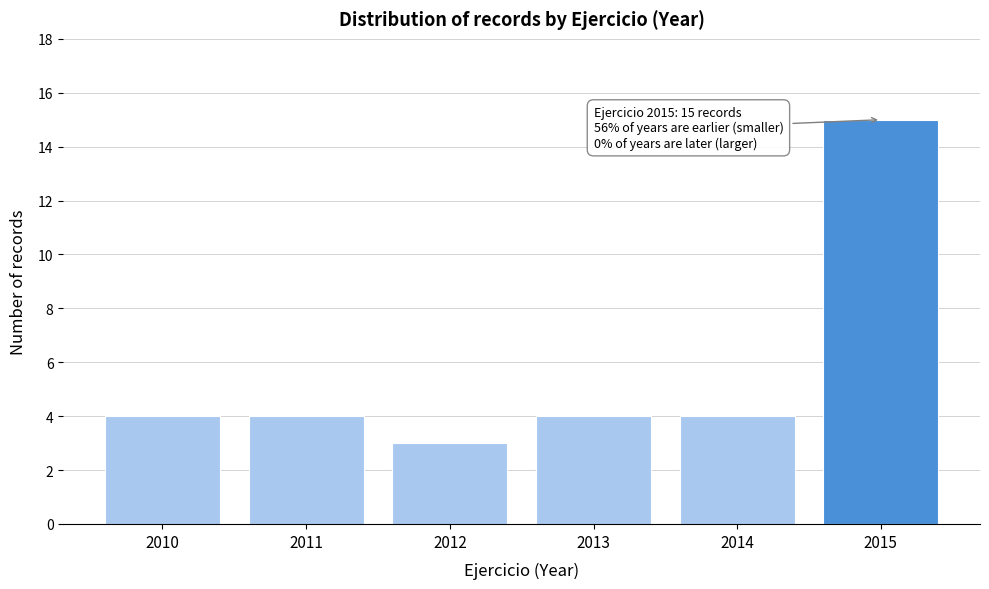

Reading left to right, list all the values displayed in this chart.

2010=4	2011=4	2012=3	2013=4	2014=4	2015=15